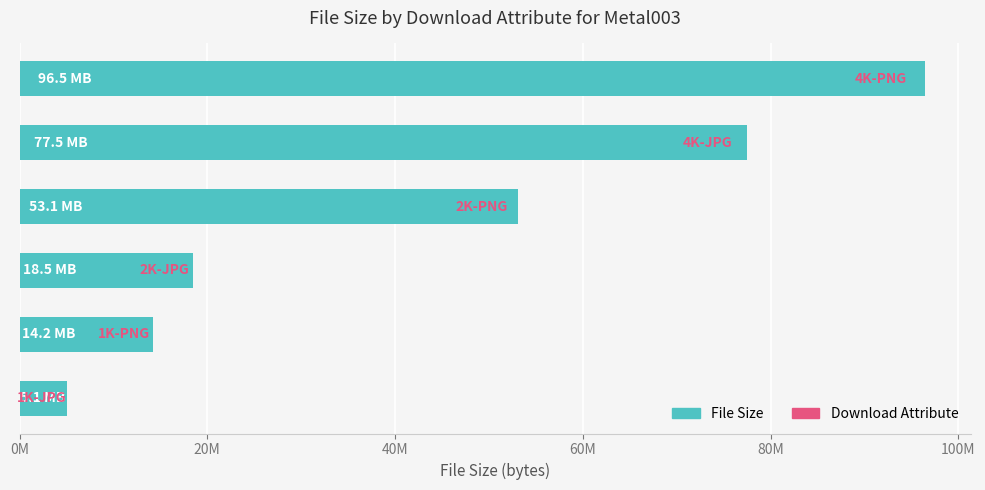

Are the bars horizontal?

Yes